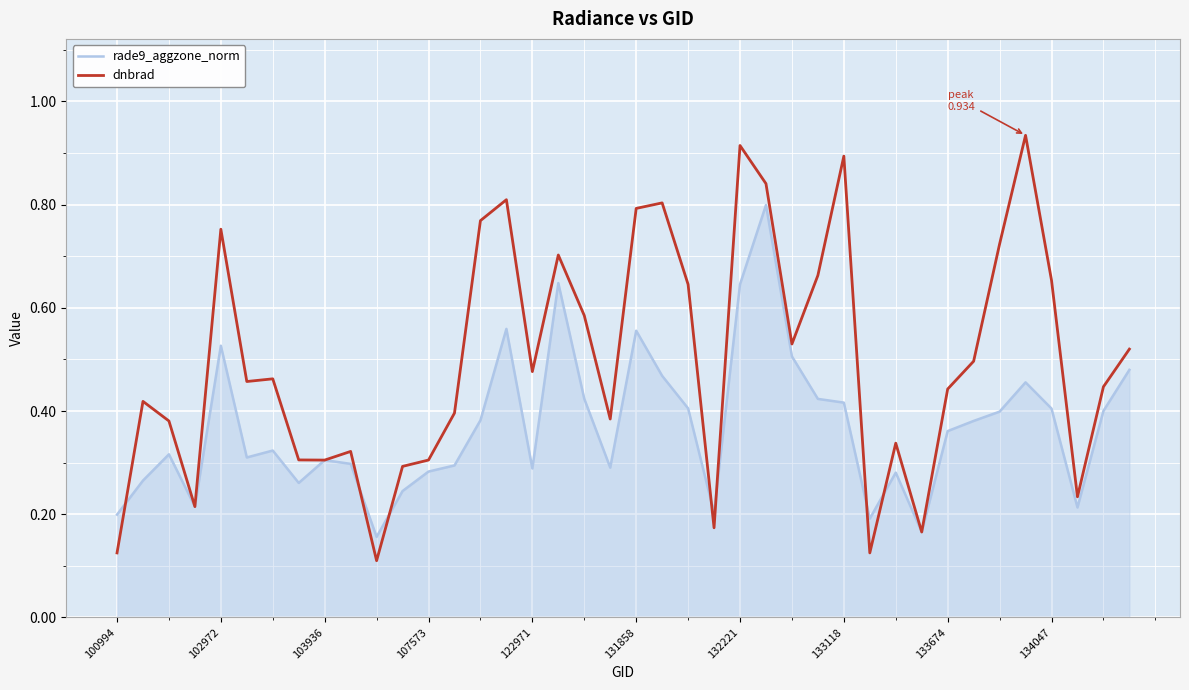

What is the sum of all dnbrad values?

19.9